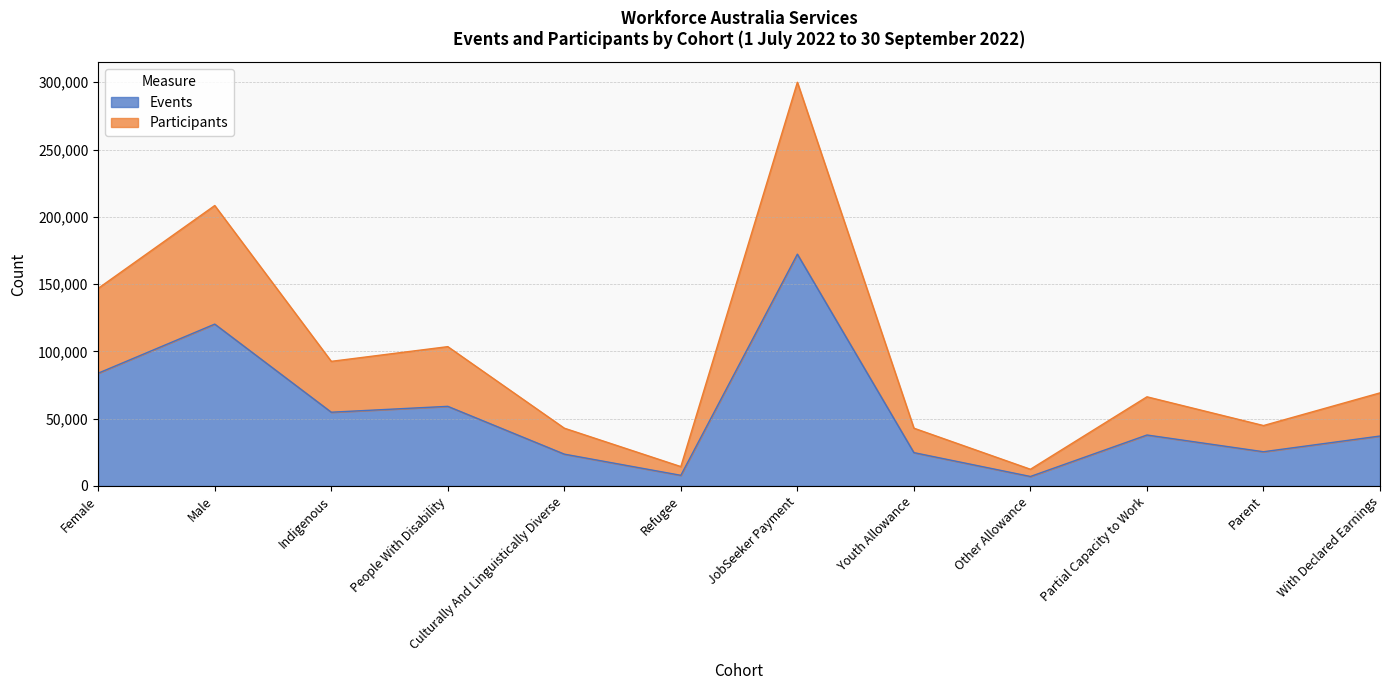

Which category has the lowest value in the Participants series?

Other Allowance